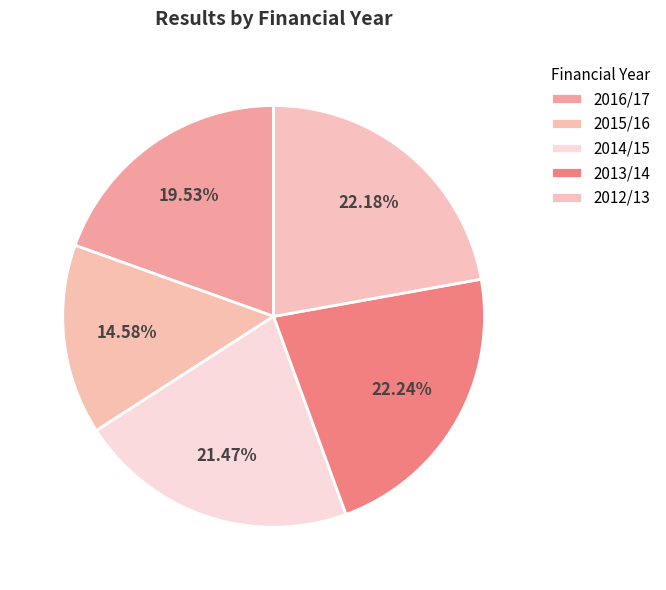

Count the number of slices in the pie.

5